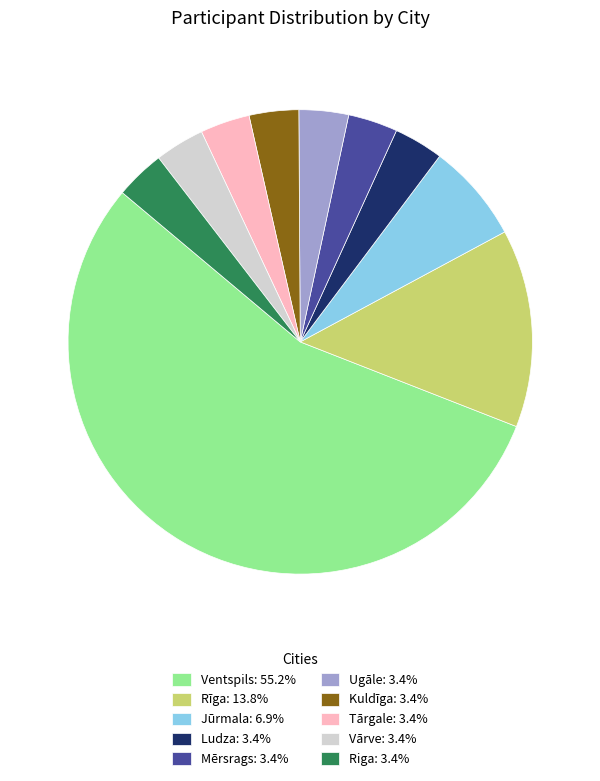

Count the number of slices in the pie.

10